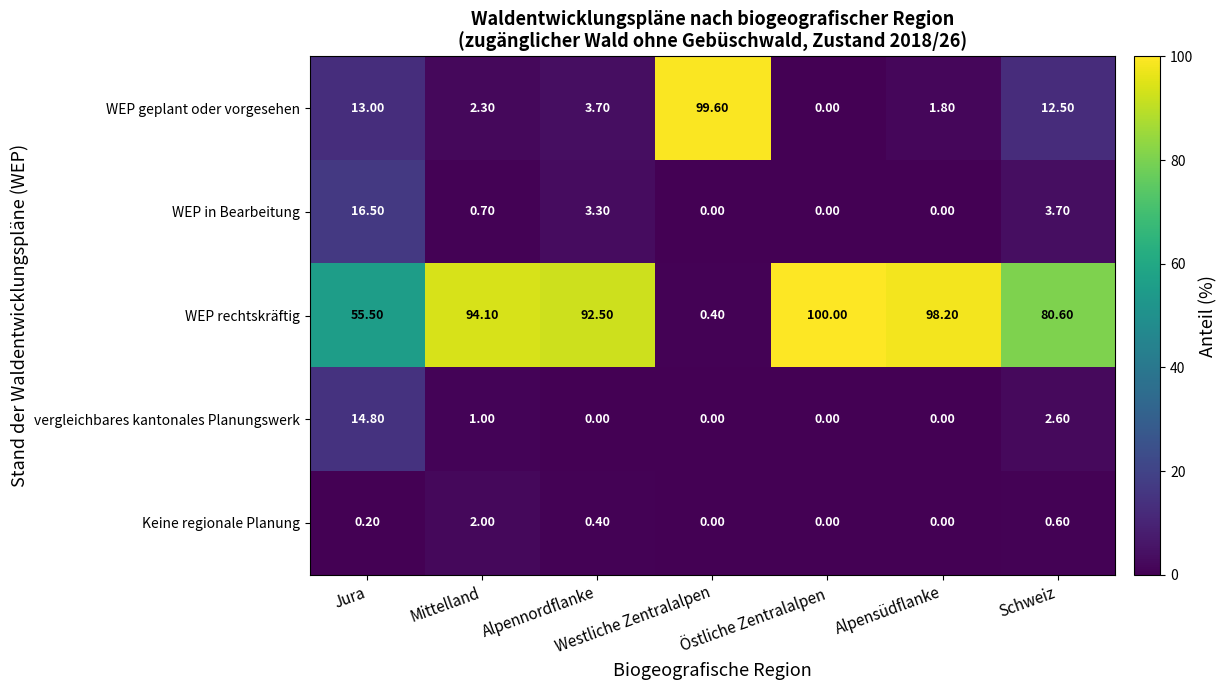

Which series changed the most between Alpennordflanke and Östliche Zentralalpen?

WEP rechtskräftig